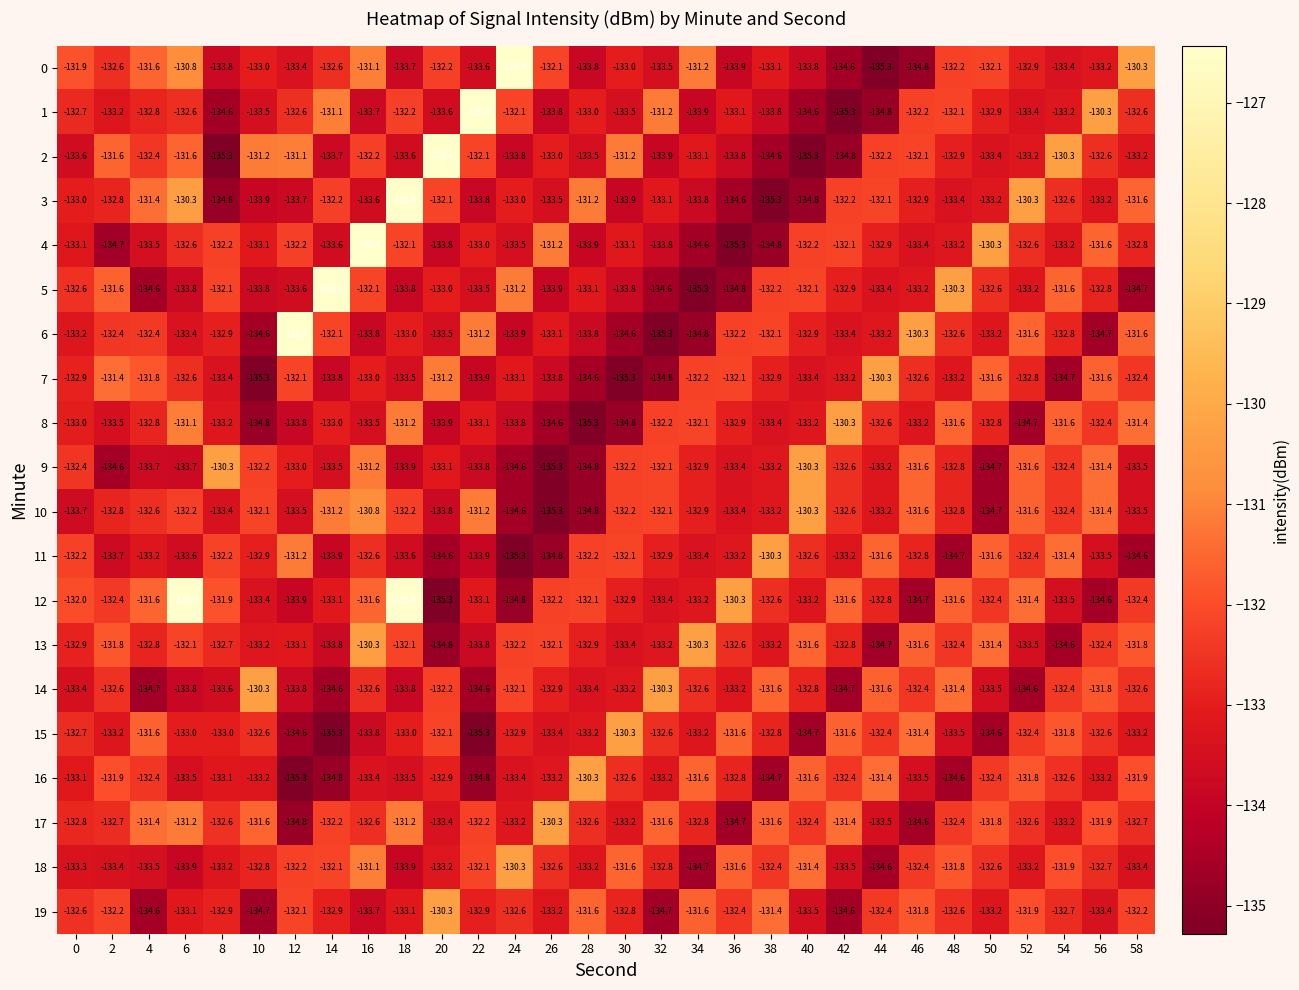

What is the difference between the second highest and minimum values in the 15 series?

3.9